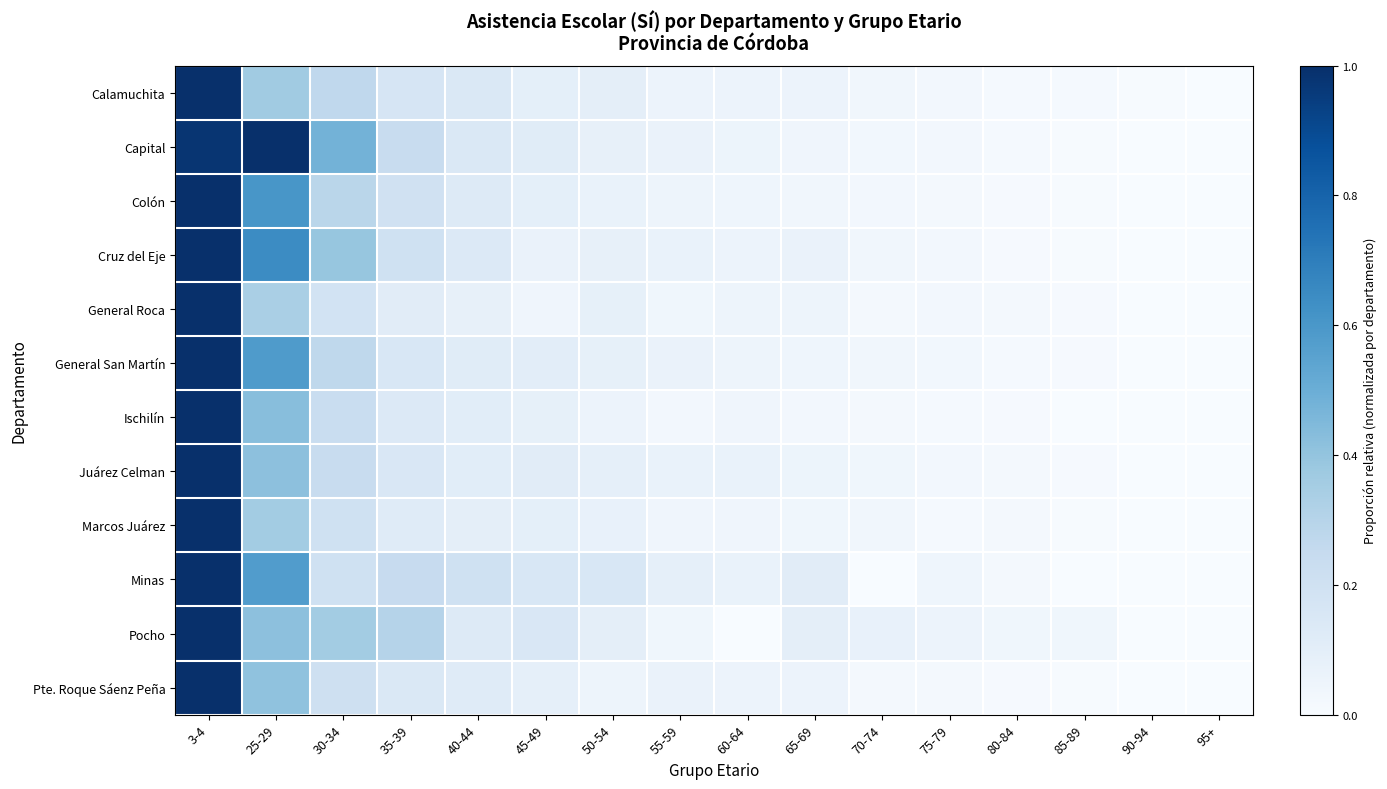

Reading left to right, transcribe all the data shown in this chart.

Calamuchita: 3-4=1.0	25-29=0.4	30-34=0.3	35-39=0.2	40-44=0.1	45-49=0.1	50-54=0.1	55-59=0.1	60-64=0.1	65-69=0.1	70-74=0.0	75-79=0.0	80-84=0.0	85-89=0.0	90-94=0.0	95+=0.0
Capital: 3-4=1.0	25-29=1.0	30-34=0.5	35-39=0.2	40-44=0.1	45-49=0.1	50-54=0.1	55-59=0.1	60-64=0.1	65-69=0.0	70-74=0.0	75-79=0.0	80-84=0.0	85-89=0.0	90-94=0.0	95+=0.0
Colón: 3-4=1.0	25-29=0.6	30-34=0.3	35-39=0.2	40-44=0.1	45-49=0.1	50-54=0.1	55-59=0.0	60-64=0.0	65-69=0.0	70-74=0.0	75-79=0.0	80-84=0.0	85-89=0.0	90-94=0.0	95+=0.0
Cruz del Eje: 3-4=1.0	25-29=0.6	30-34=0.4	35-39=0.2	40-44=0.1	45-49=0.1	50-54=0.1	55-59=0.1	60-64=0.1	65-69=0.1	70-74=0.0	75-79=0.0	80-84=0.0	85-89=0.0	90-94=0.0	95+=0.0
General Roca: 3-4=1.0	25-29=0.3	30-34=0.2	35-39=0.1	40-44=0.1	45-49=0.0	50-54=0.1	55-59=0.0	60-64=0.1	65-69=0.0	70-74=0.0	75-79=0.0	80-84=0.0	85-89=0.0	90-94=0.0	95+=0.0
General San Martín: 3-4=1.0	25-29=0.6	30-34=0.3	35-39=0.2	40-44=0.1	45-49=0.1	50-54=0.1	55-59=0.1	60-64=0.0	65-69=0.0	70-74=0.0	75-79=0.0	80-84=0.0	85-89=0.0	90-94=0.0	95+=0.0
Ischilín: 3-4=1.0	25-29=0.4	30-34=0.2	35-39=0.1	40-44=0.1	45-49=0.1	50-54=0.1	55-59=0.0	60-64=0.0	65-69=0.0	70-74=0.0	75-79=0.0	80-84=0.0	85-89=0.0	90-94=0.0	95+=0.0
Juárez Celman: 3-4=1.0	25-29=0.4	30-34=0.2	35-39=0.1	40-44=0.1	45-49=0.1	50-54=0.1	55-59=0.1	60-64=0.1	65-69=0.1	70-74=0.0	75-79=0.0	80-84=0.0	85-89=0.0	90-94=0.0	95+=0.0
Marcos Juárez: 3-4=1.0	25-29=0.4	30-34=0.2	35-39=0.1	40-44=0.1	45-49=0.1	50-54=0.1	55-59=0.0	60-64=0.0	65-69=0.0	70-74=0.0	75-79=0.0	80-84=0.0	85-89=0.0	90-94=0.0	95+=0.0
Minas: 3-4=1.0	25-29=0.6	30-34=0.2	35-39=0.2	40-44=0.2	45-49=0.2	50-54=0.2	55-59=0.1	60-64=0.1	65-69=0.1	70-74=0.0	75-79=0.0	80-84=0.0	85-89=0.0	90-94=0.0	95+=0.0
Pocho: 3-4=1.0	25-29=0.4	30-34=0.4	35-39=0.3	40-44=0.1	45-49=0.2	50-54=0.1	55-59=0.0	60-64=0.0	65-69=0.1	70-74=0.1	75-79=0.1	80-84=0.0	85-89=0.0	90-94=0.0	95+=0.0
Pte. Roque Sáenz Peña: 3-4=1.0	25-29=0.4	30-34=0.2	35-39=0.1	40-44=0.1	45-49=0.1	50-54=0.0	55-59=0.1	60-64=0.1	65-69=0.1	70-74=0.0	75-79=0.0	80-84=0.0	85-89=0.0	90-94=0.0	95+=0.0